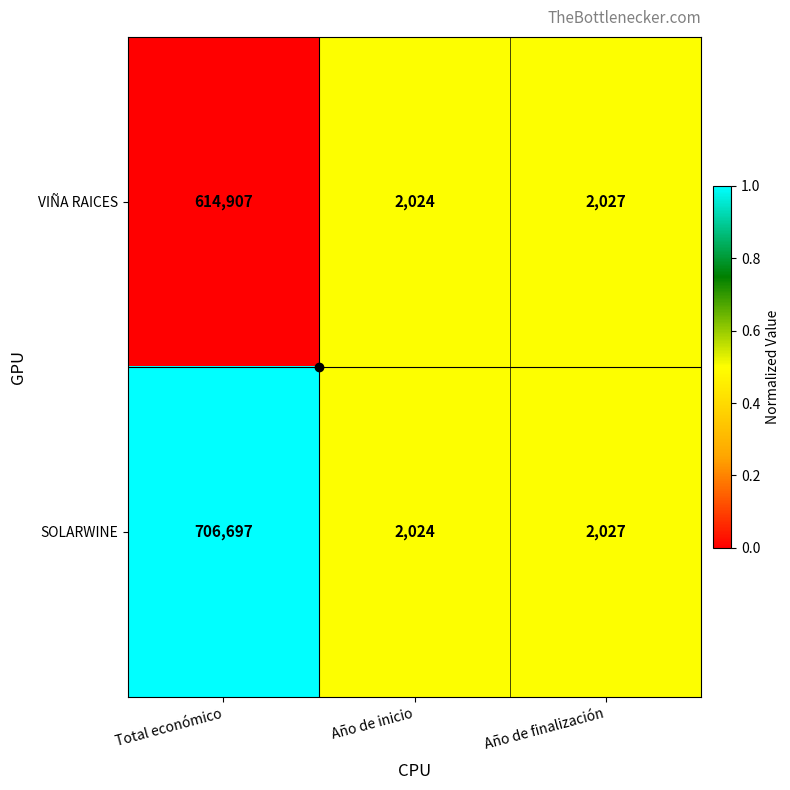

What value does the VIÑA RAICES series have at Año de finalización, to the nearest 50?

2050